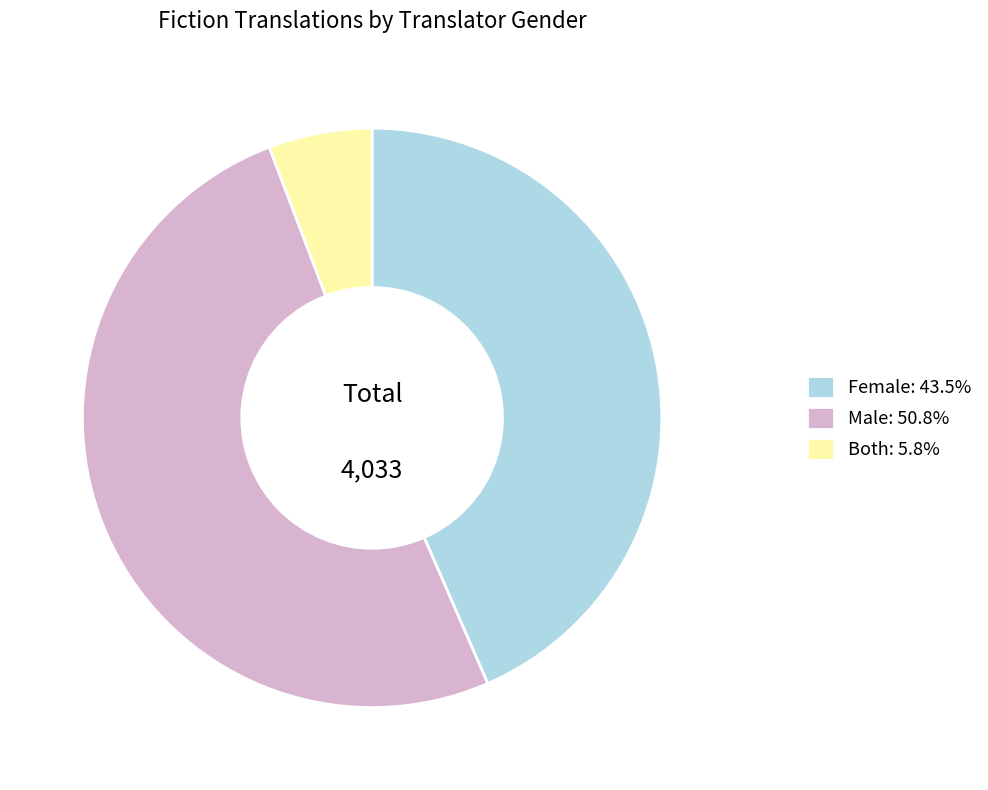

How many slices are in this pie chart?

3